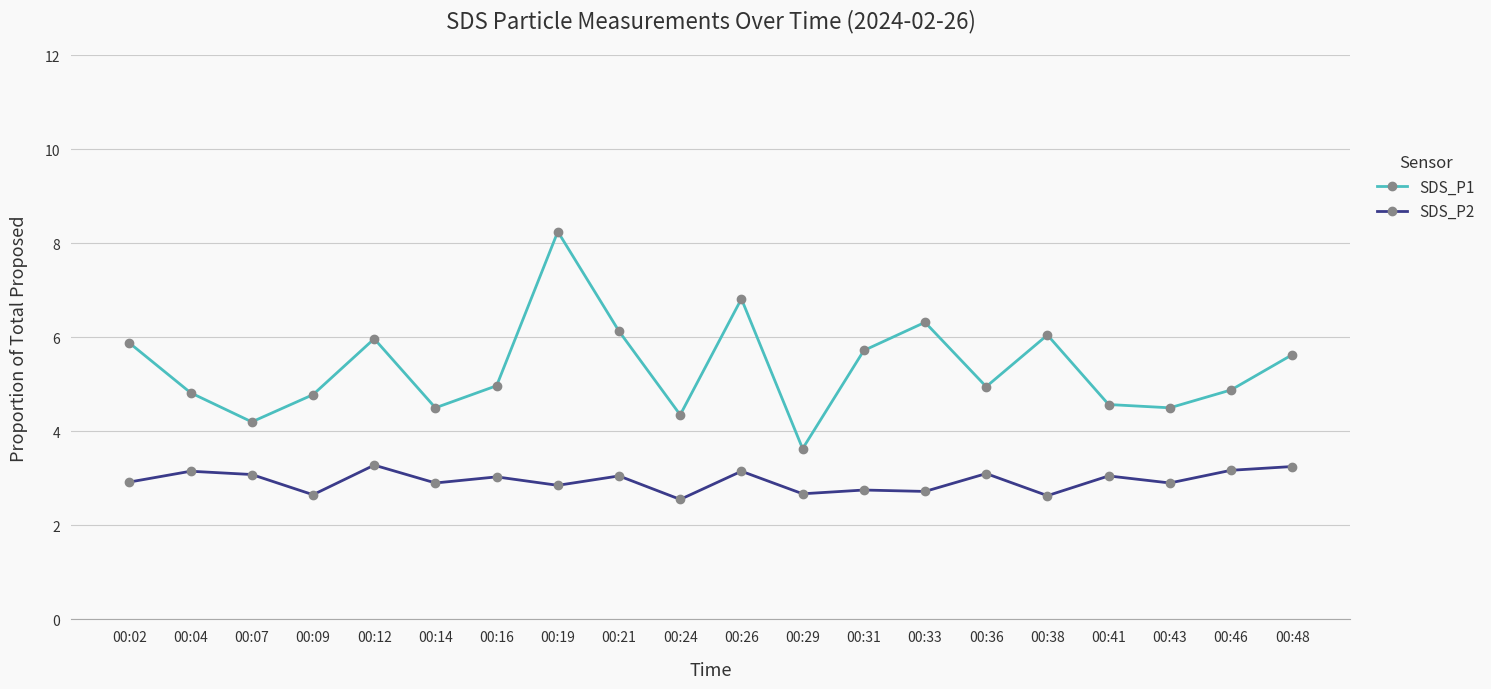

What is the value of the SDS_P2 point at the 5th from the left?

3.3